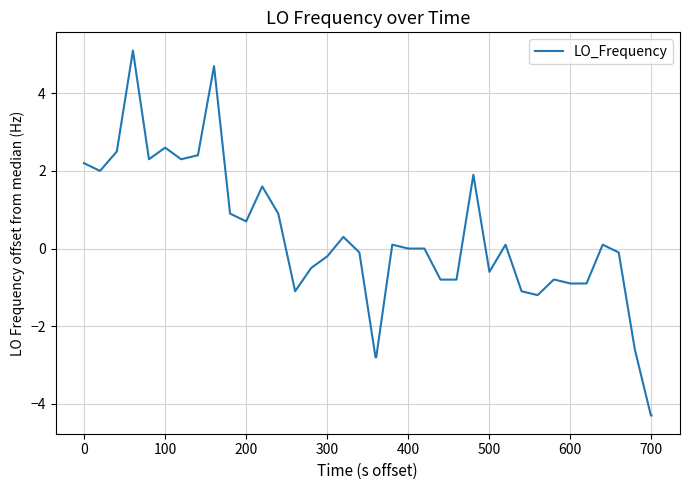

What is the difference between the maximum and minimum values?

9.4